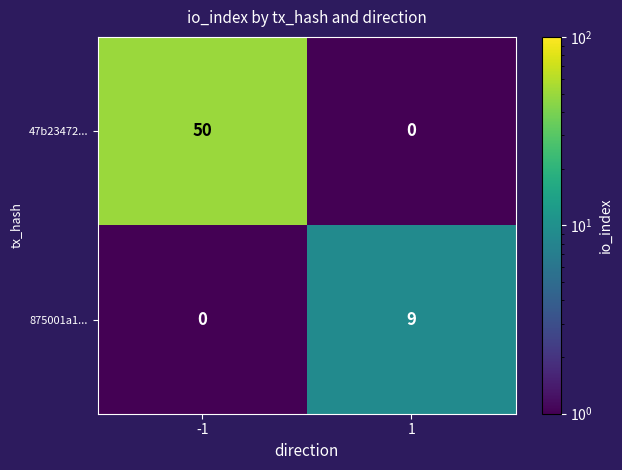

Rank the series by their average value, from highest to lowest.

47b23472..., 875001a1...